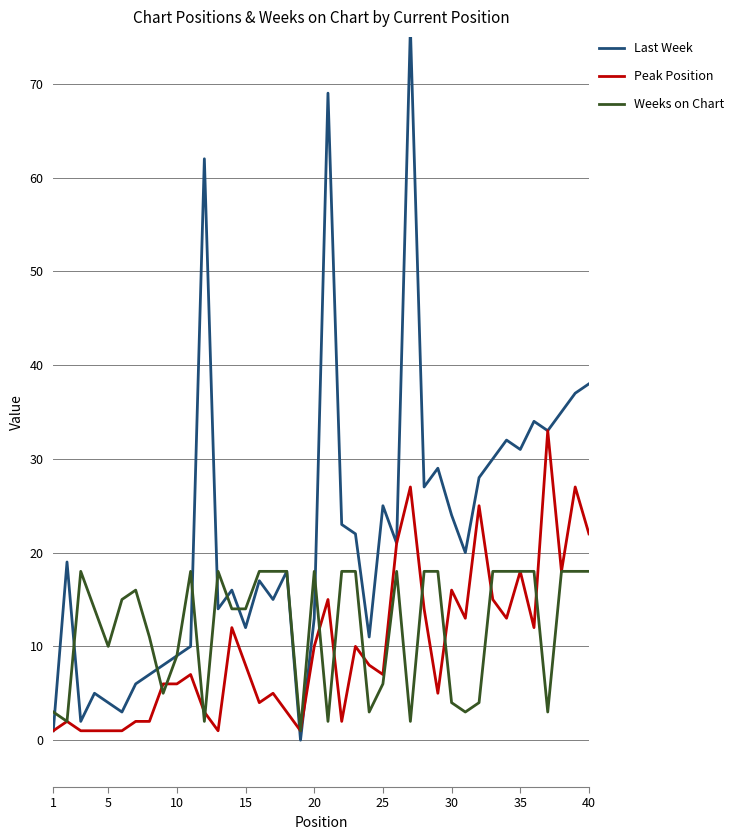

True or false: Peak Position has a value of 11 at 40.

False